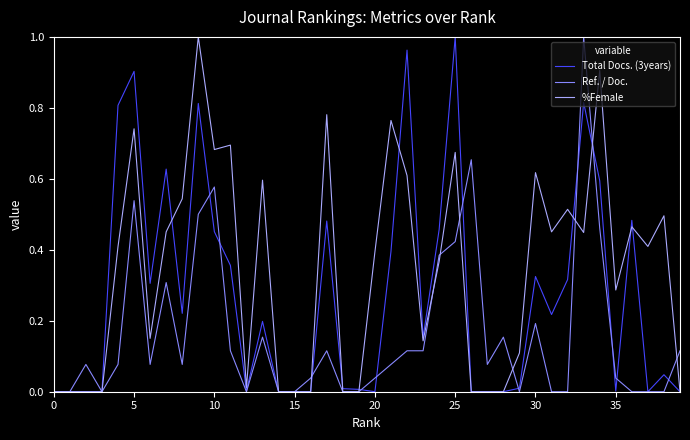

Which series has the largest total across all categories?

%Female